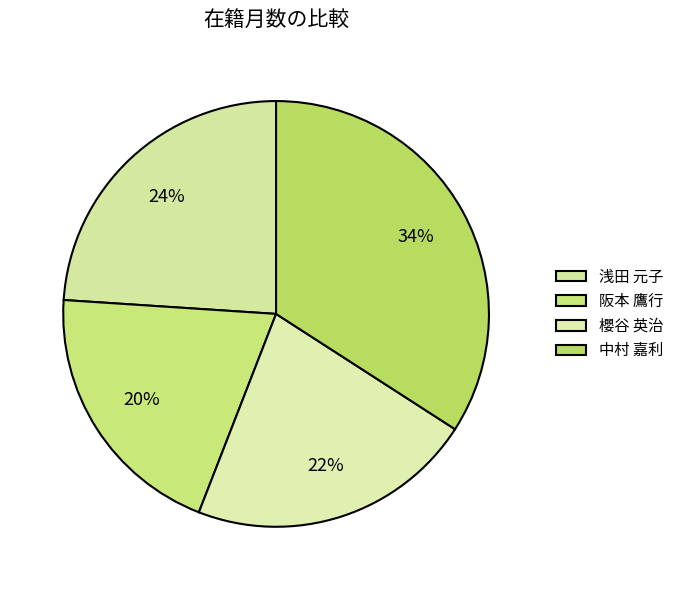

What is the change in value from 阪本 鷹行 to 櫻谷 英治?

+10